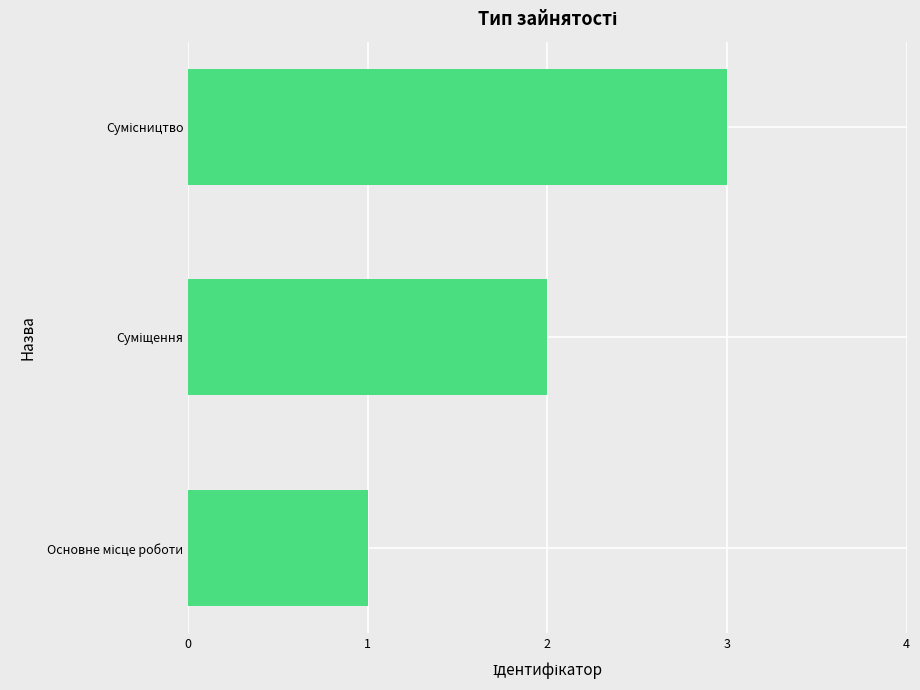

What is the greatest value displayed?

3